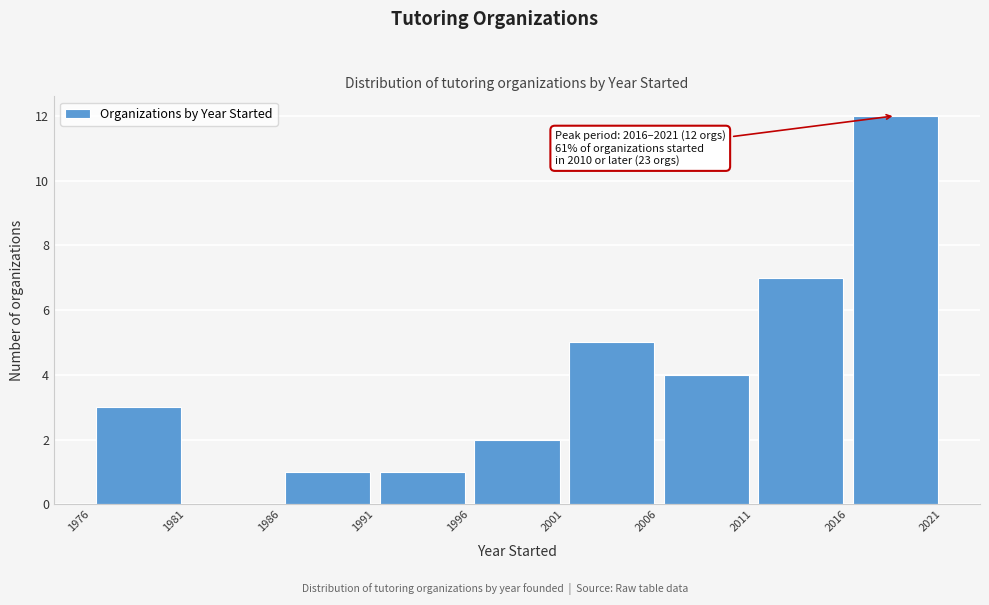

Which range on the x-axis has the tallest bar?

2016 to 2021